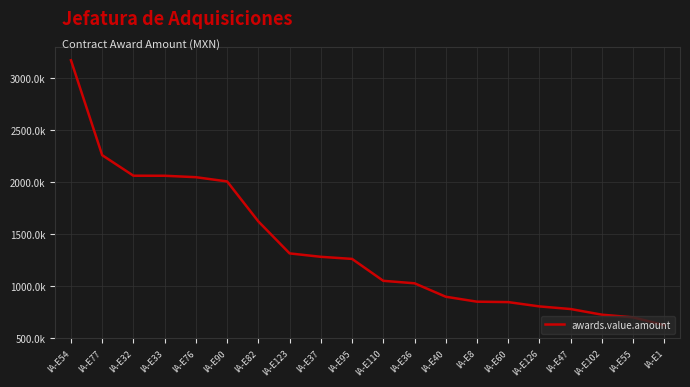

What is the change in value from IA-E77 to IA-E126?

-1452905.3